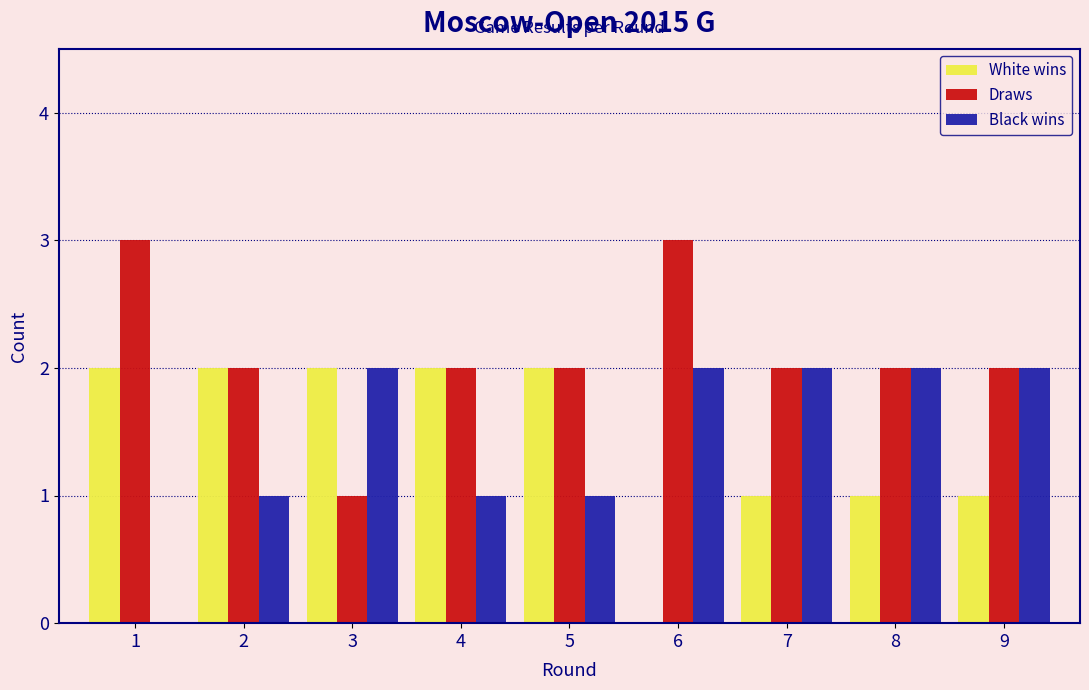

Reading left to right, extract all data points from this chart.

White wins: 1=2	2=2	3=2	4=2	5=2	6=0	7=1	8=1	9=1
Draws: 1=3	2=2	3=1	4=2	5=2	6=3	7=2	8=2	9=2
Black wins: 1=0	2=1	3=2	4=1	5=1	6=2	7=2	8=2	9=2